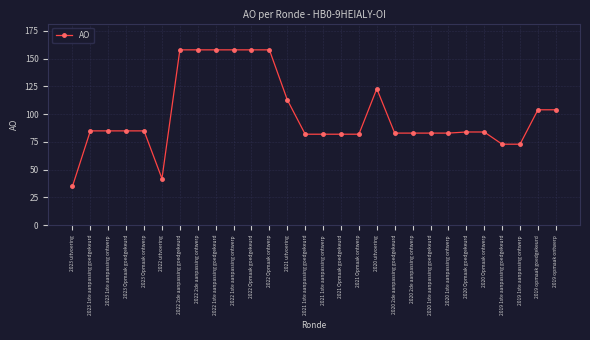

What is the sum of all values?

2783